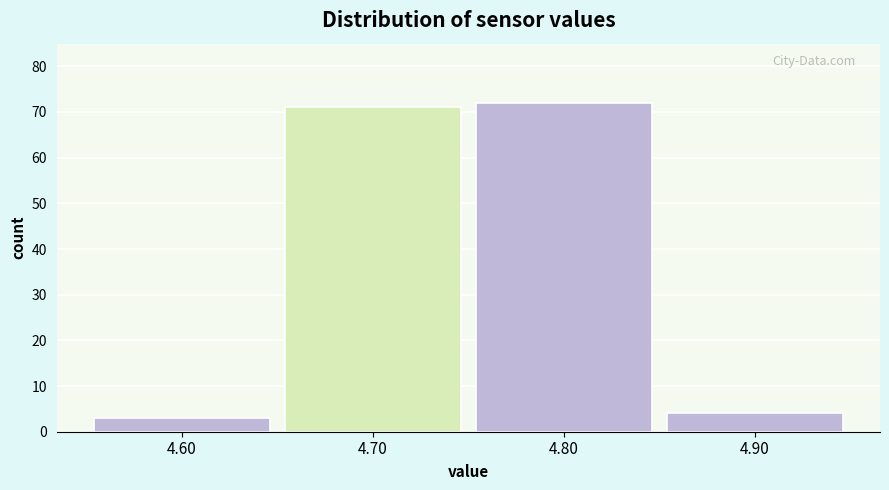

Reading left to right, extract all data points from this chart.

4.60=3	4.70=71	4.80=72	4.90=4